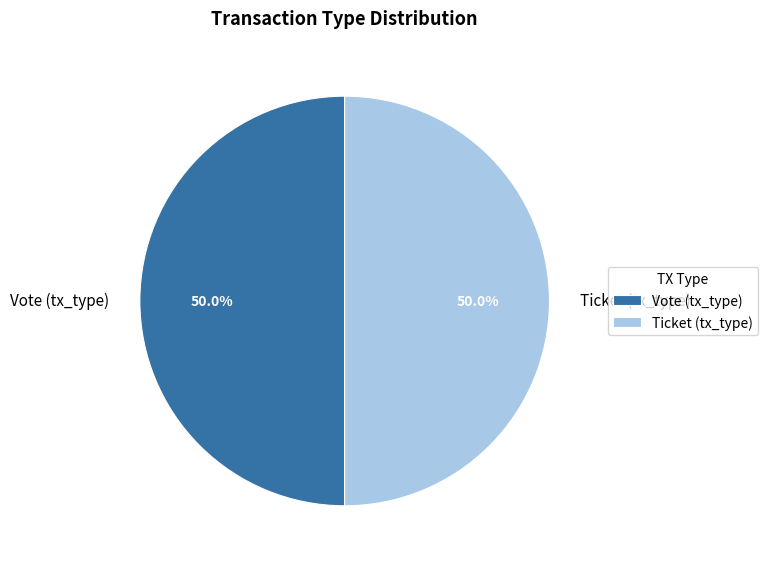

How many slices are in this pie chart?

2